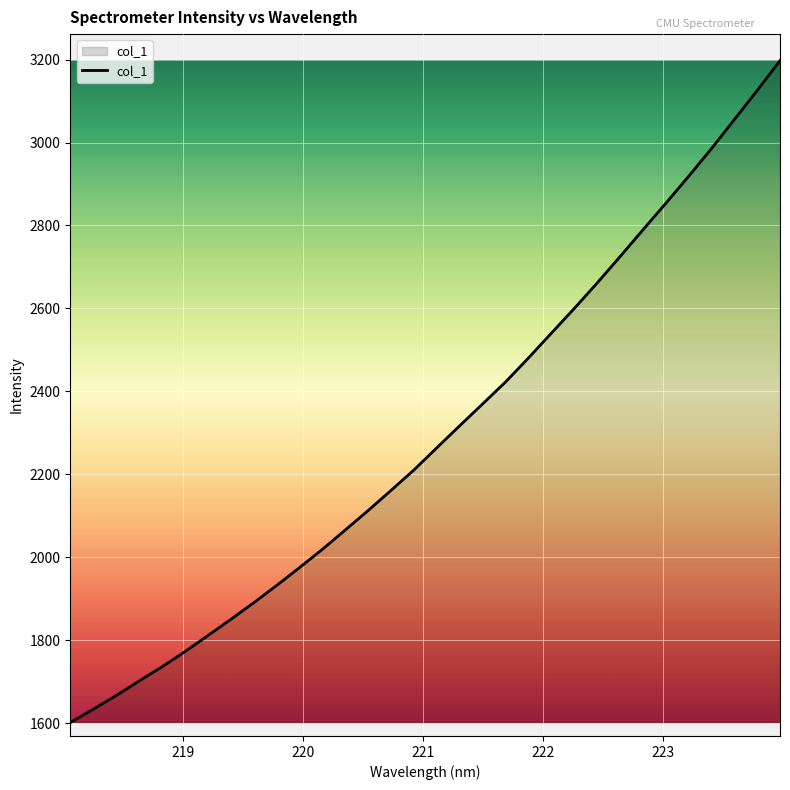

Count the number of values greater than 2264.

16